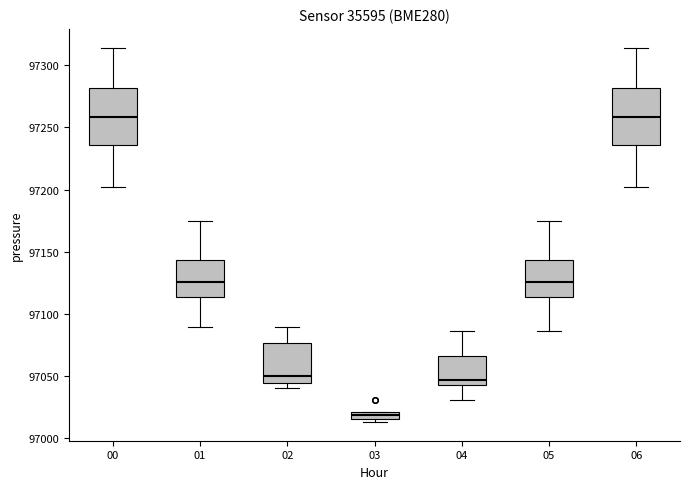

Where does the median line of the box at x = 06 sit on the y-axis? The values are not printed on the chart, so give them approximately, as read against the axis.

97260